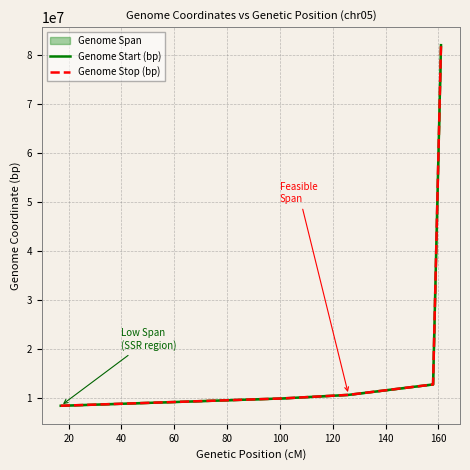

True or false: Genome Stop (bp) has more than 0 interior local peaks.

False